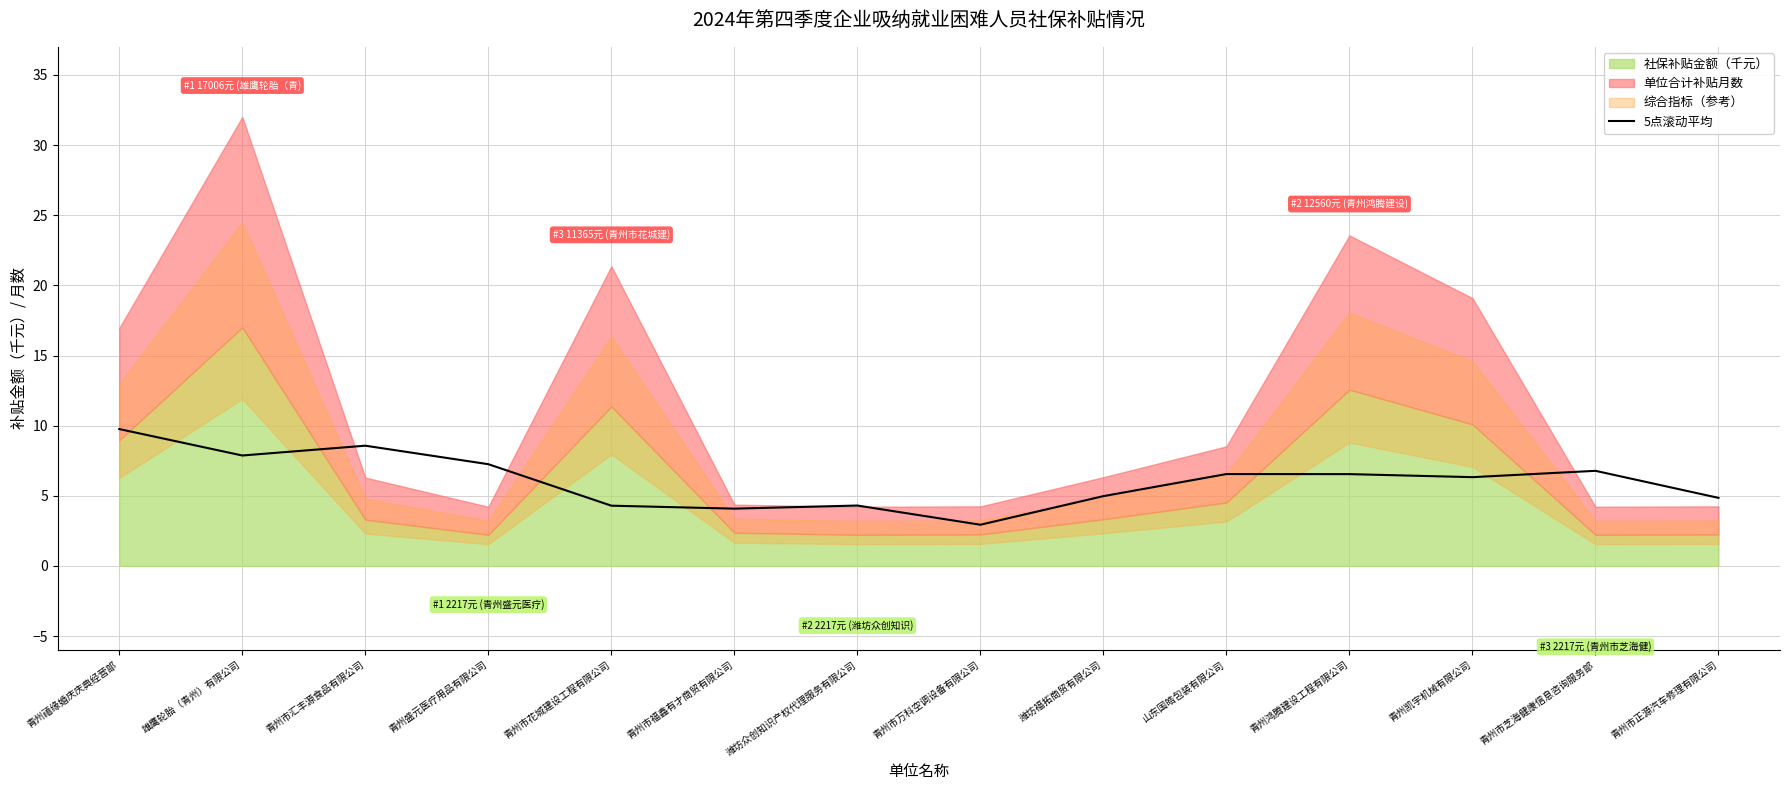

Reading right to left, list all the values displayed in this chart.

青州市正源汽车修理有限公司=4.9	青州市芝海健康信息咨询服务部=6.8	青州凯宇机械有限公司=6.3	青州鸿腾建设工程有限公司=6.5	山东国皓包装有限公司=6.5	潍坊福拓商贸有限公司=5.0	青州市万科空调设备有限公司=2.9	潍坊众创知识产权代理服务有限公司=4.3	青州市福鑫有才商贸有限公司=4.1	青州市花城建设工程有限公司=4.3	青州盛元医疗用品有限公司=7.3	青州市汇丰源食品有限公司=8.6	雄鹰轮胎（青州）有限公司=7.9	青州禧缘婚庆庆典经营部=9.8